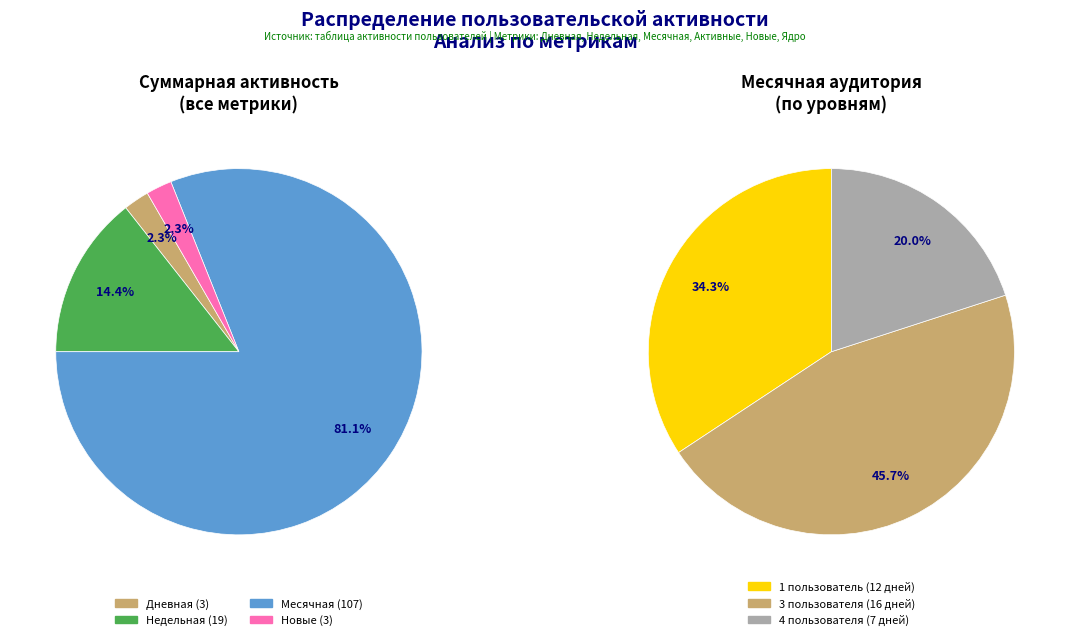

Which has a higher value, 39 or 18?

39